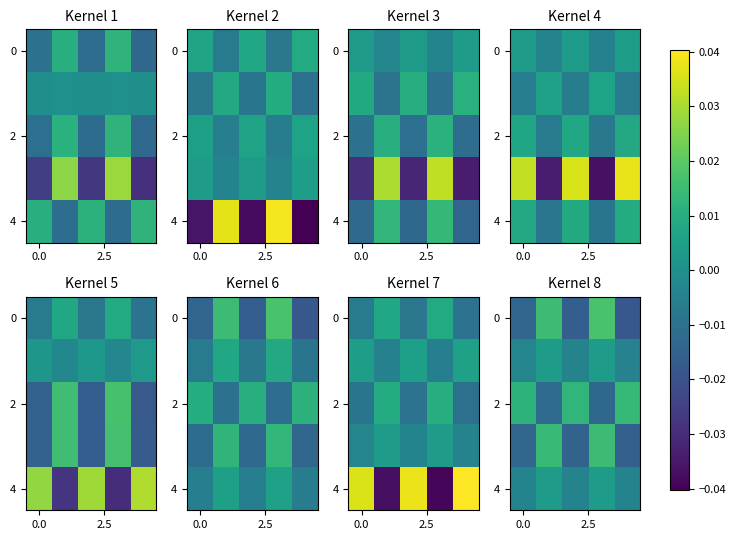

Which category has the highest value across all series?

3